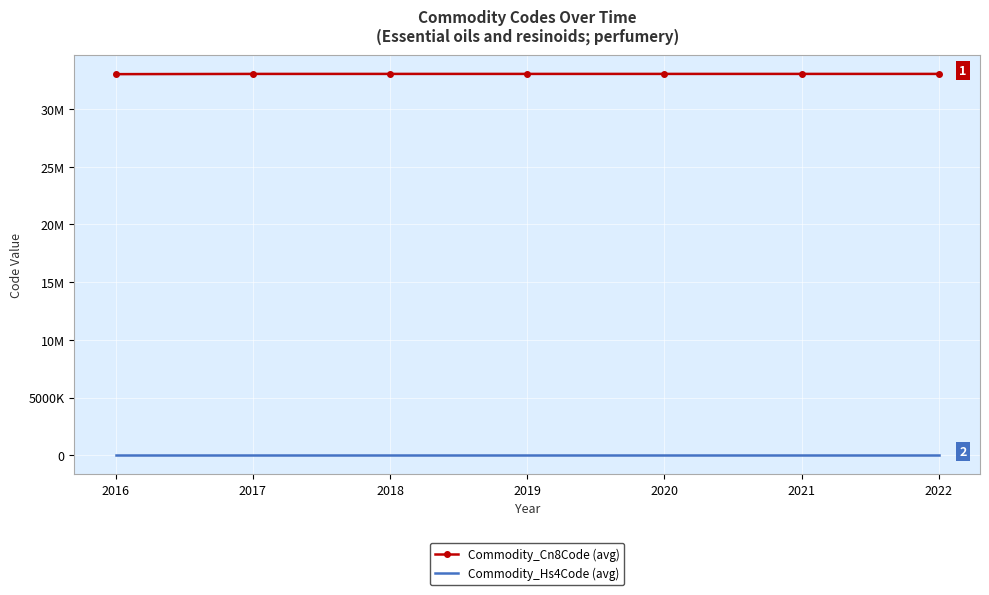

Rank the series at 2018 from lowest to highest value.

Commodity_Hs4Code (avg), Commodity_Cn8Code (avg)